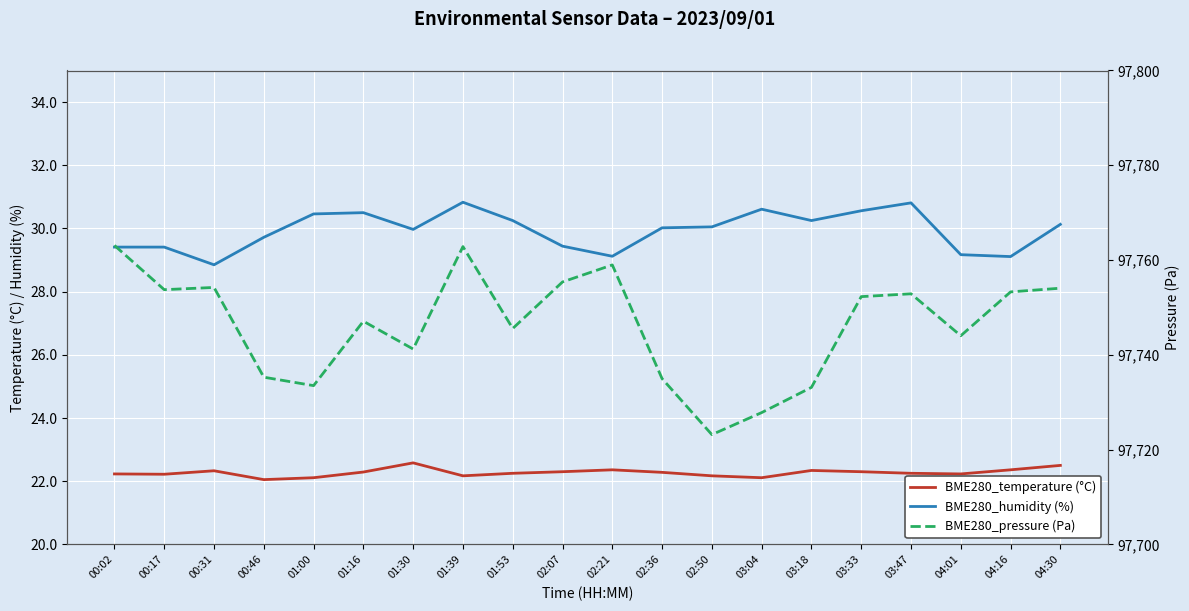

At how many categories does at least one series exceed 7719?

20